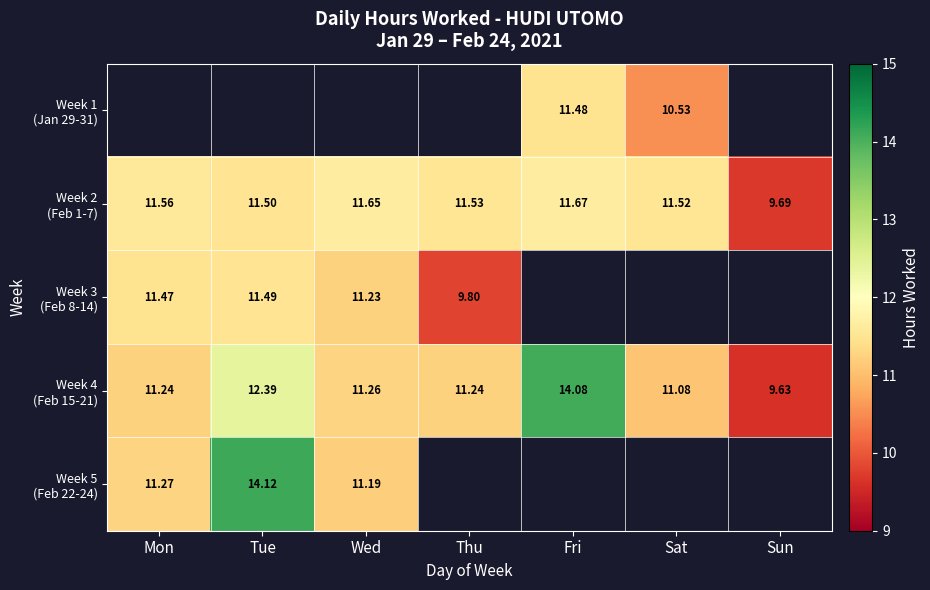

At which label does Week 2 (Feb 1-7) first exceed 11?

Mon